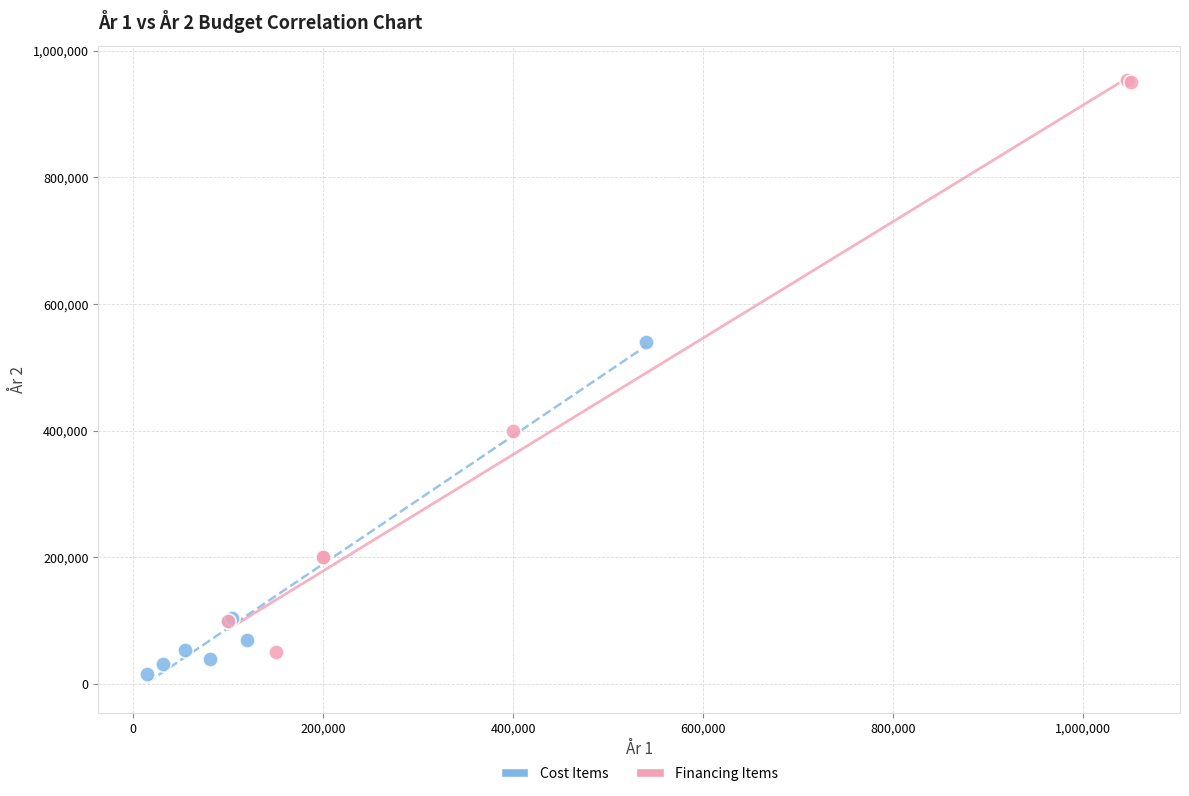

Which series has the largest Y range (max minus min)?

Financing Items